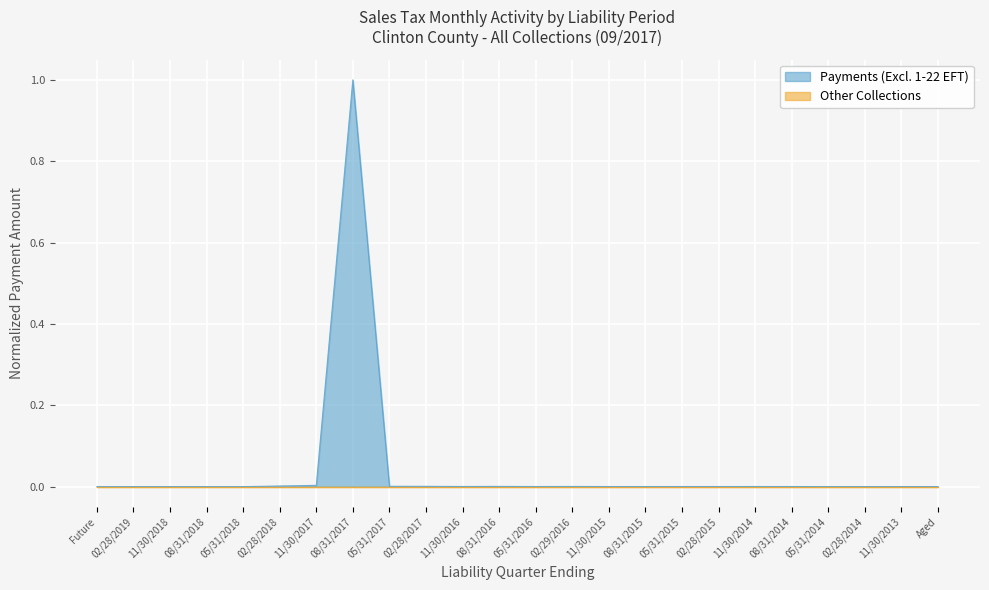

Reading left to right, list all the values displayed in this chart.

0.0	0.0	0.0	0.0	0.0	0.0	0.0	1.0	0.0	0.0	0.0	0.0	0.0	0.0	0.0	0.0	0.0	0.0	0.0	0.0	0.0	0.0	0.0	0.0